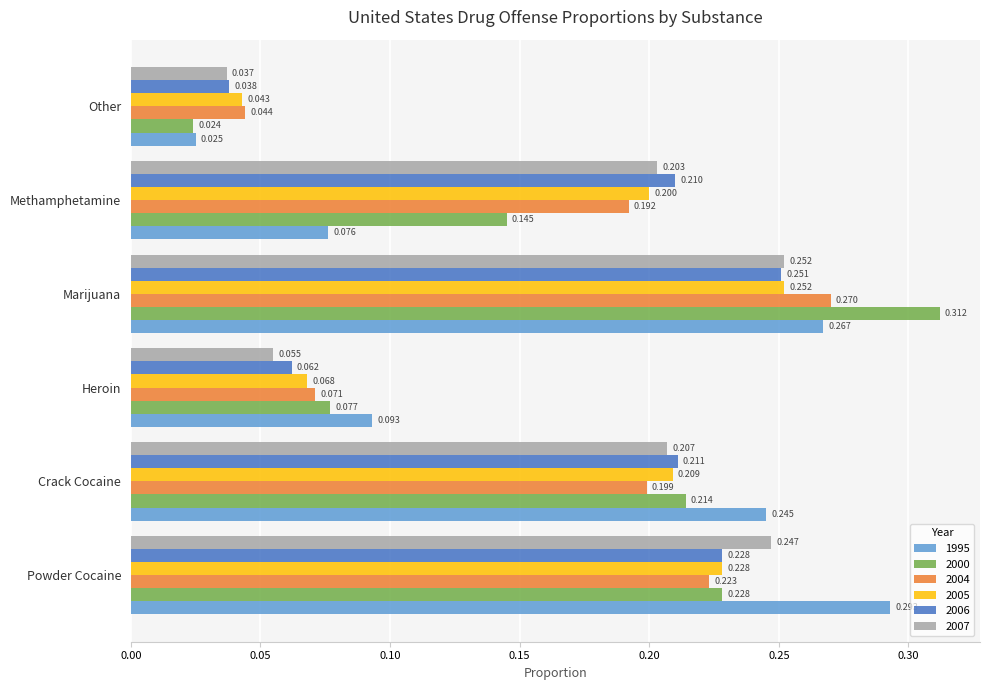

Which category has the highest value in the 2005 series?

Marijuana